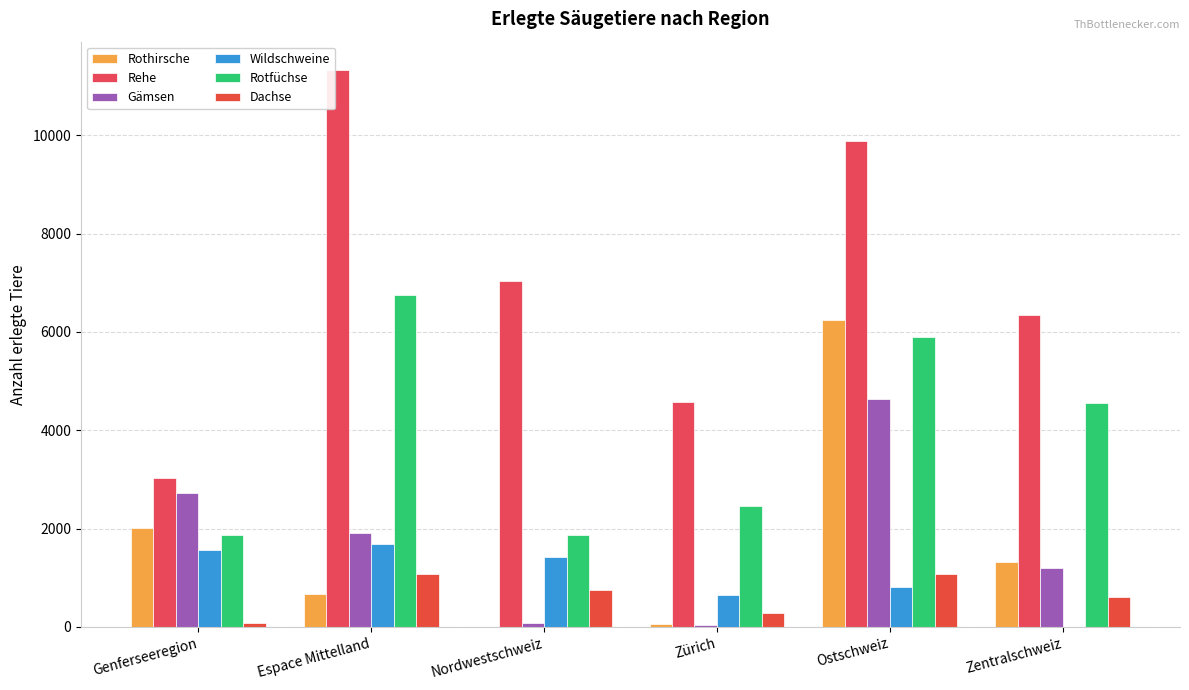

True or false: Rehe has a value of 4423 at Genferseeregion.

False